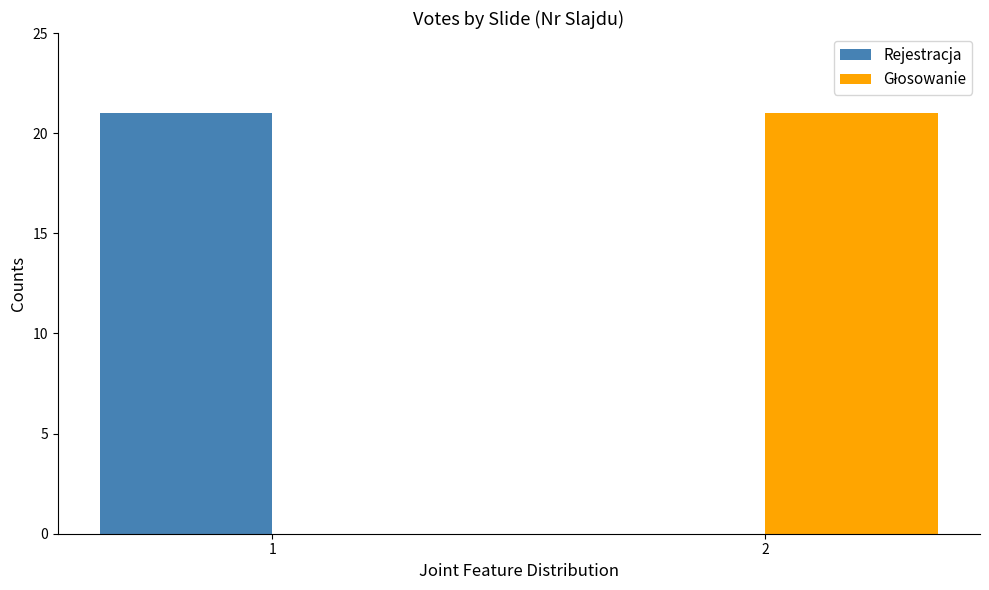

Are the bars horizontal?

No